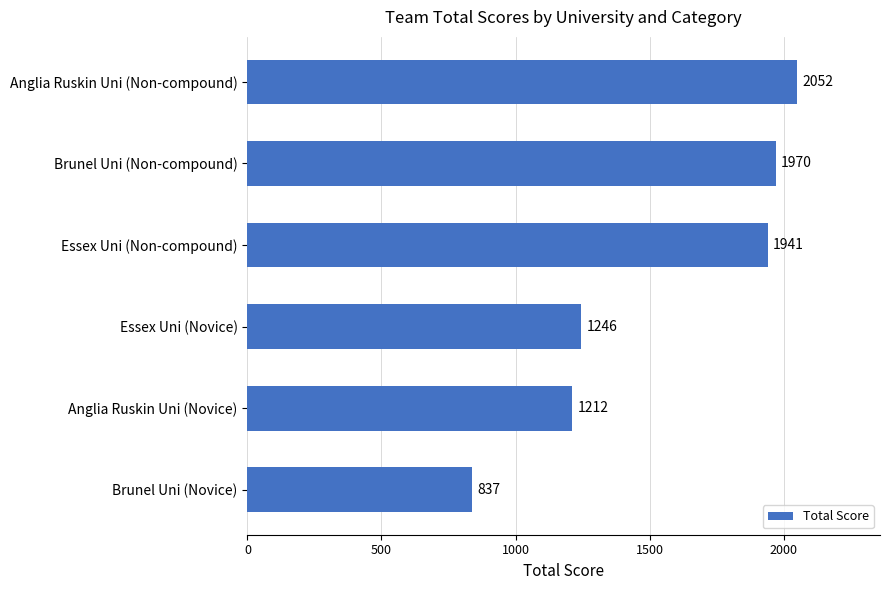

True or false: the data shows 3517 at Brunel Uni (Non-compound).

False